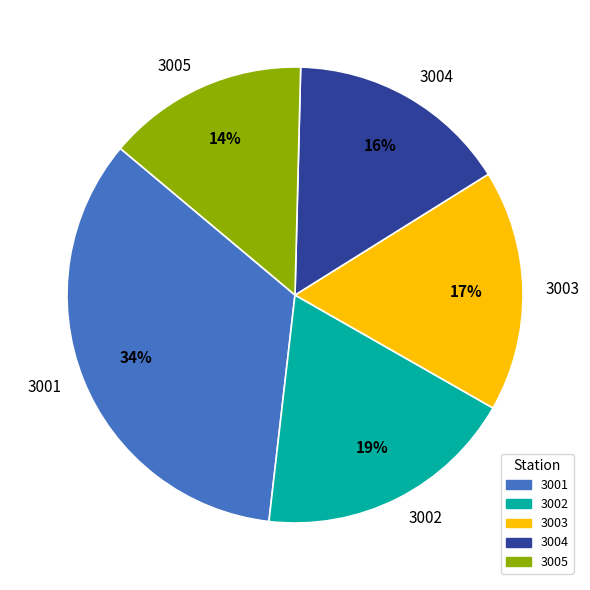

Between 3005 and 3003, which is larger?

3003